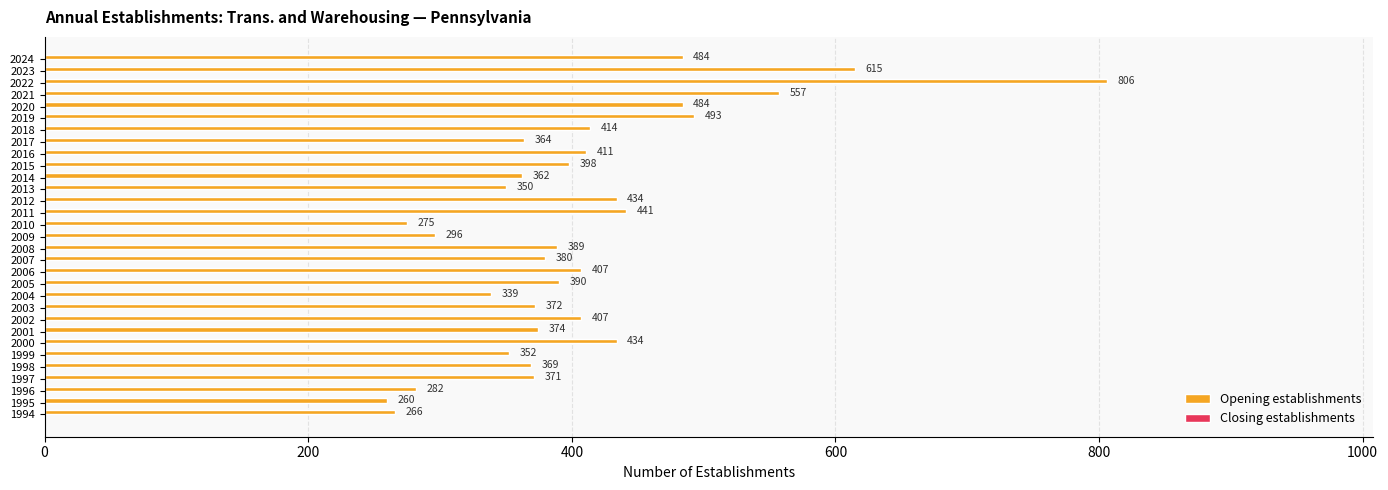

At which label is the value closest to 533?

2021